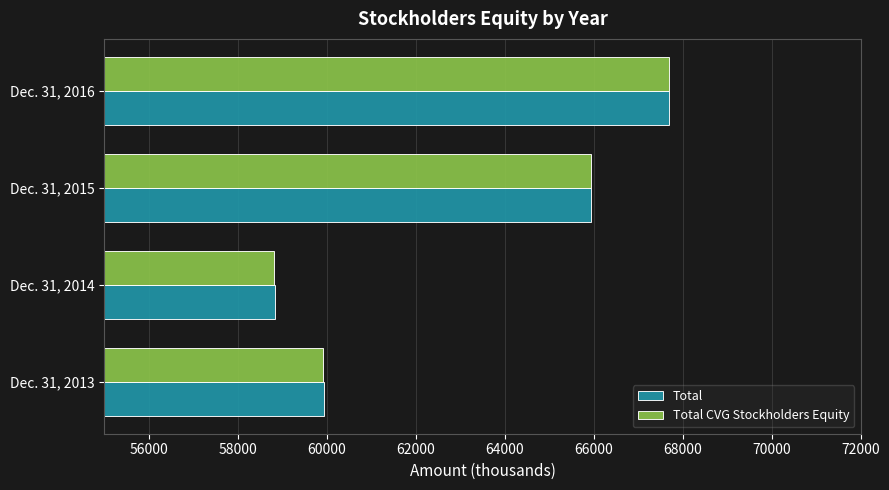

What is the maximum value shown in the chart?

67690